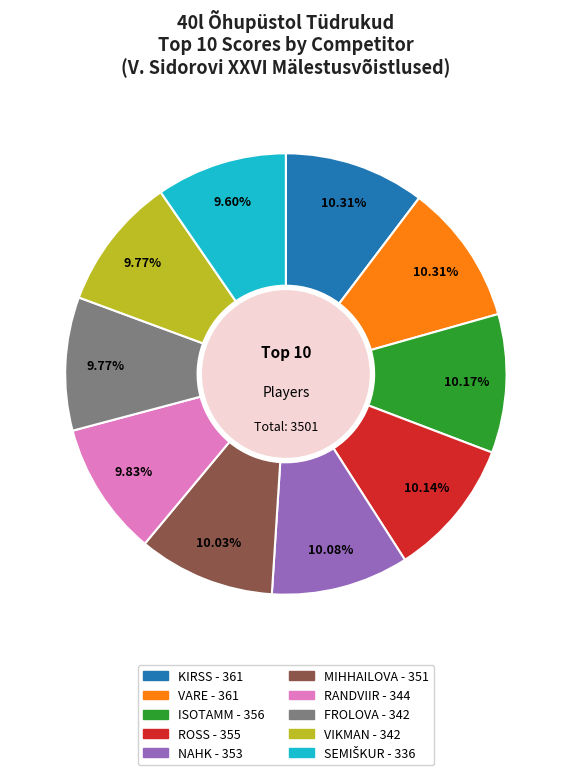

To the nearest percent, what percentage of the pie is VIKMAN?

10%